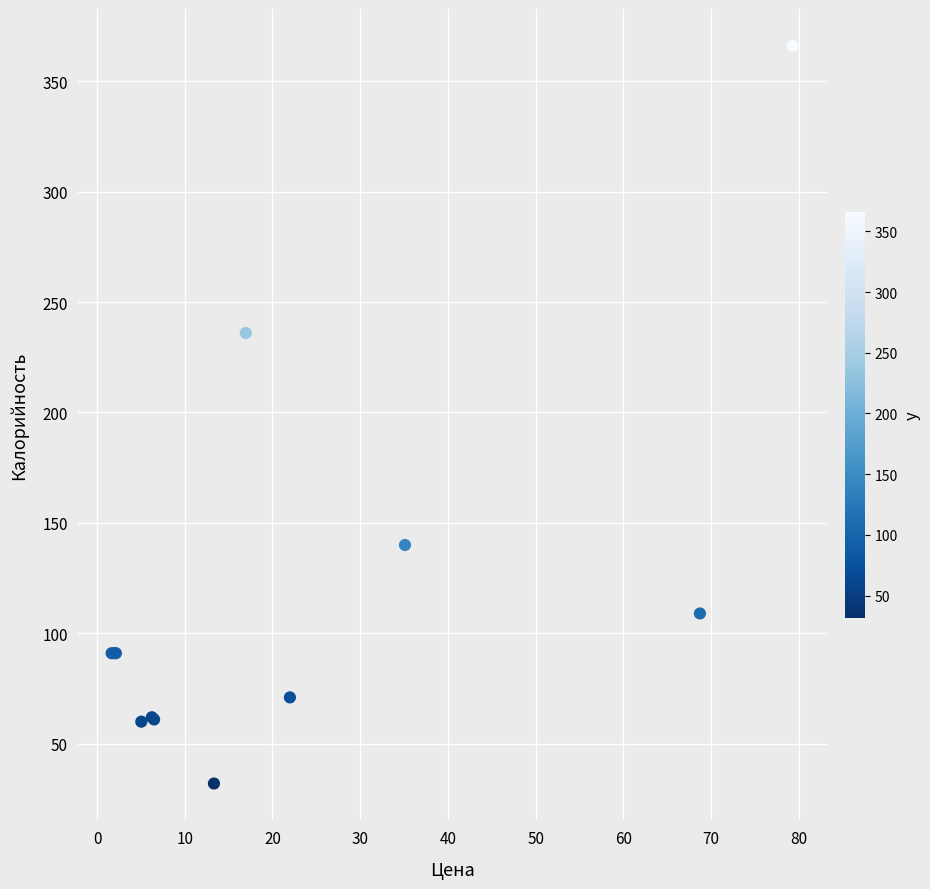

What Y value in the scatter plot is closest to 199?

236